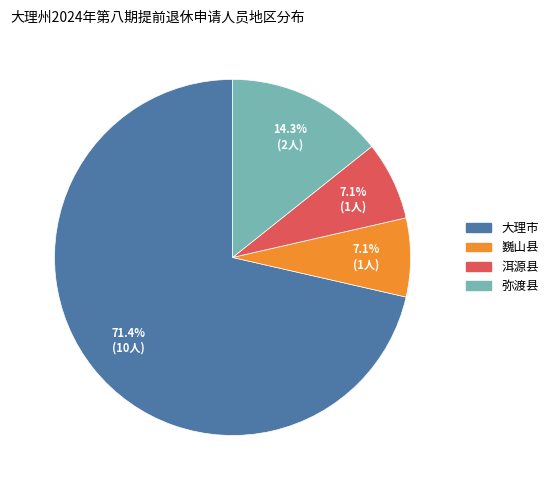

Combined, what portion of the pie is 弥渡县 and 巍山县?

21.4%